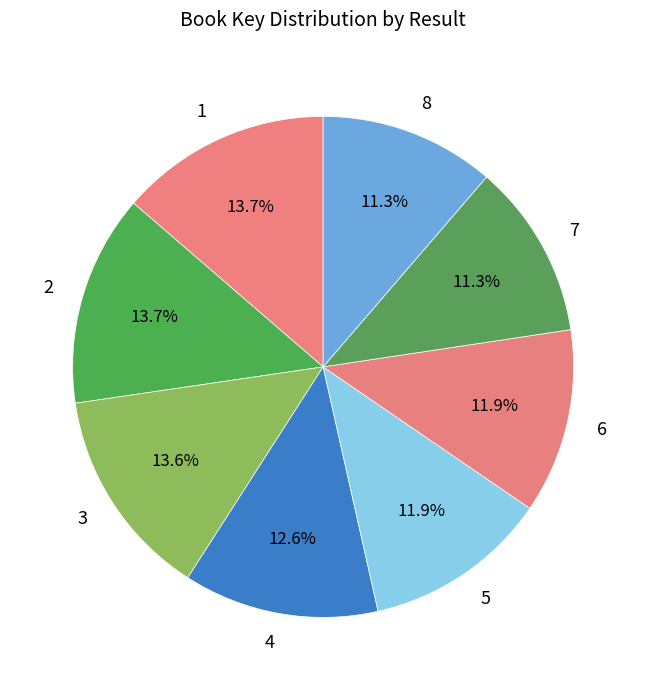

Does any single category account for the majority?

No